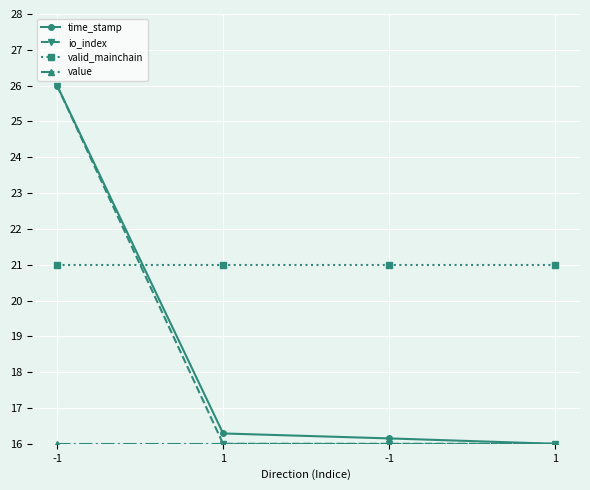

How many data points does each series have?

4